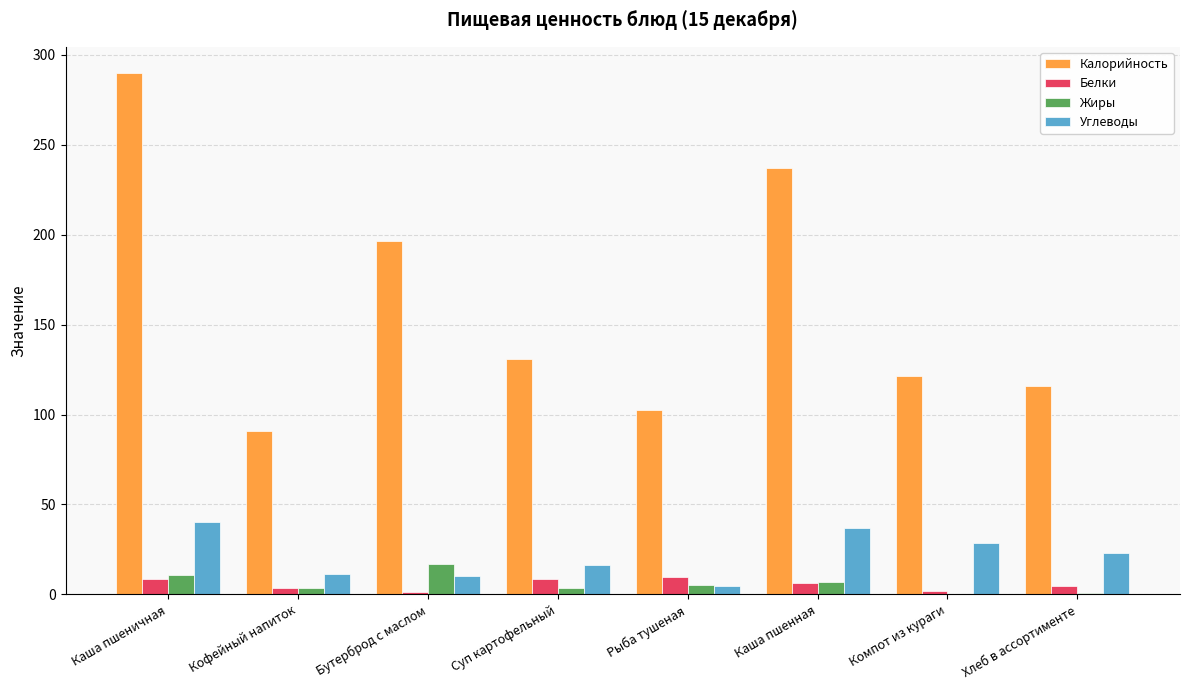

How many groups of bars are there?

8